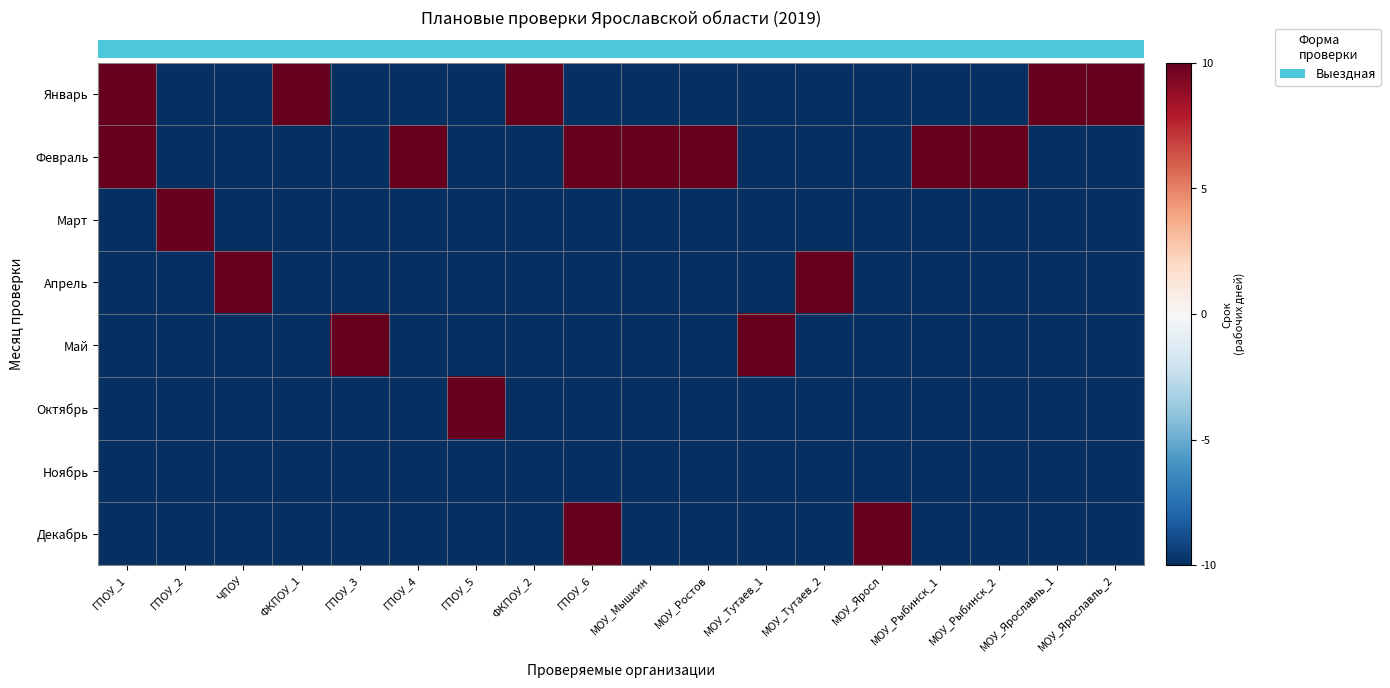

What is the smallest value displayed?

-10